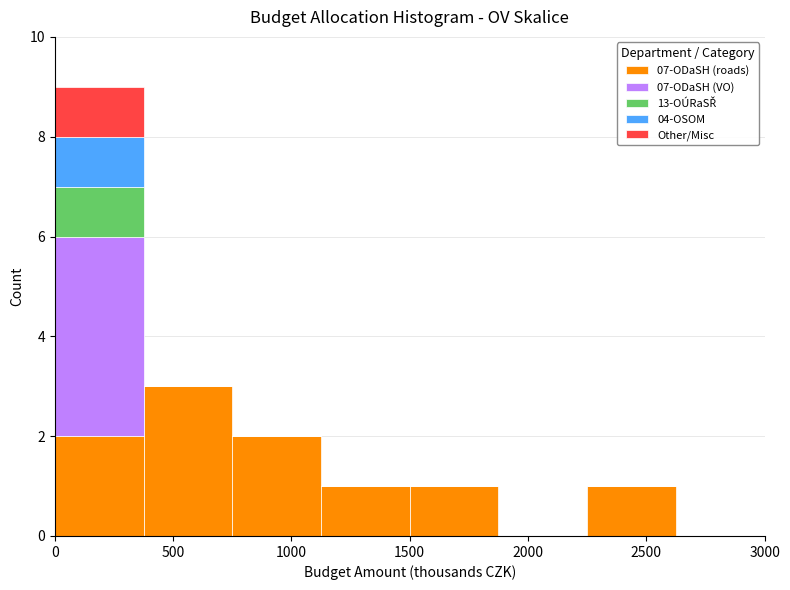

Which range on the x-axis has the tallest stacked bar (by total height)?

0 to 375